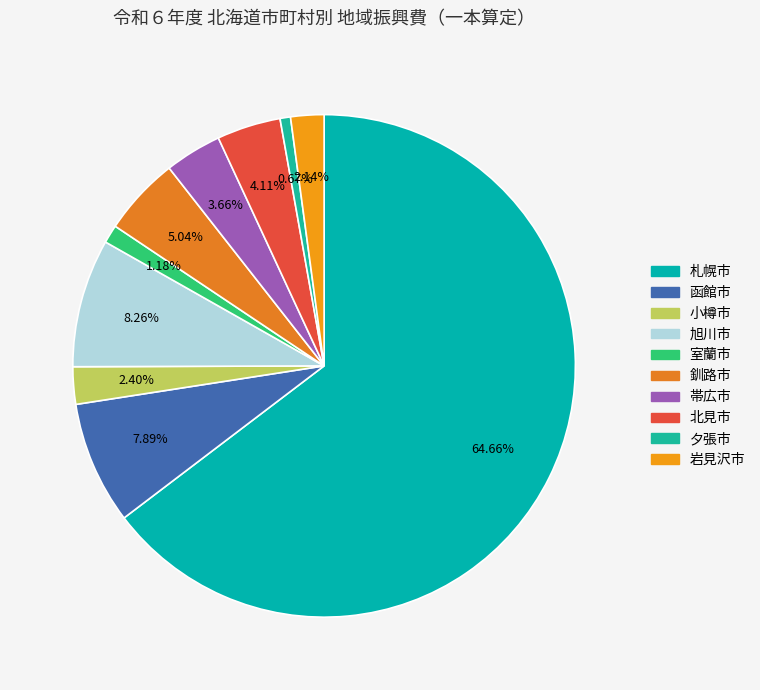

How many slices are in this pie chart?

10